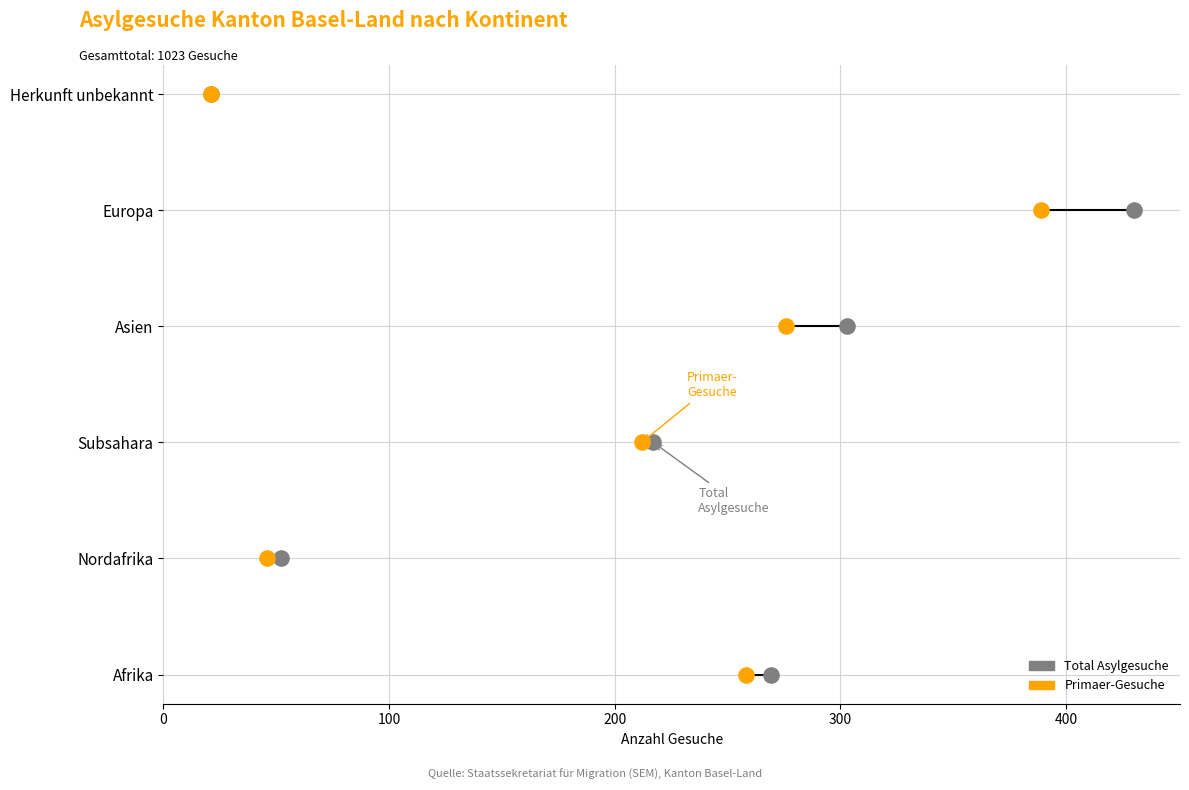

What are all the series names shown in the legend?

Total Asylgesuche, Primaer-Gesuche